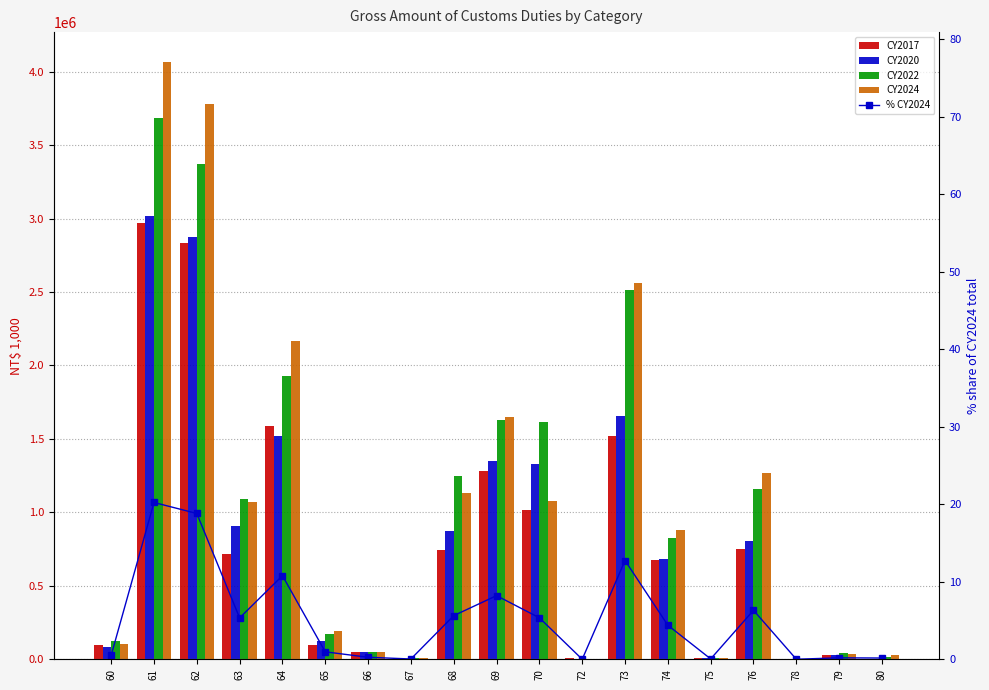

True or false: CY2020 has a value of 4577.0 at 67.

True